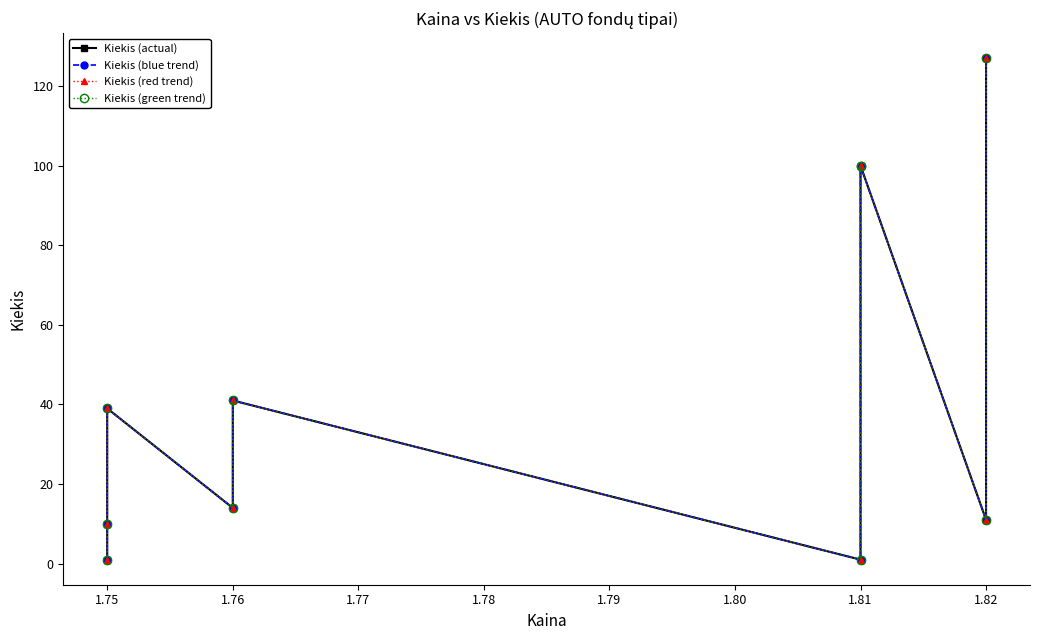

Reading left to right, transcribe all the data shown in this chart.

Kiekis (actual): 1	10	39	14	41	1	100	100	11	127
Kiekis (blue trend): 1	10	39	14	41	1	100	100	11	127
Kiekis (red trend): 1	10	39	14	41	1	100	100	11	127
Kiekis (green trend): 1	10	39	14	41	1	100	100	11	127